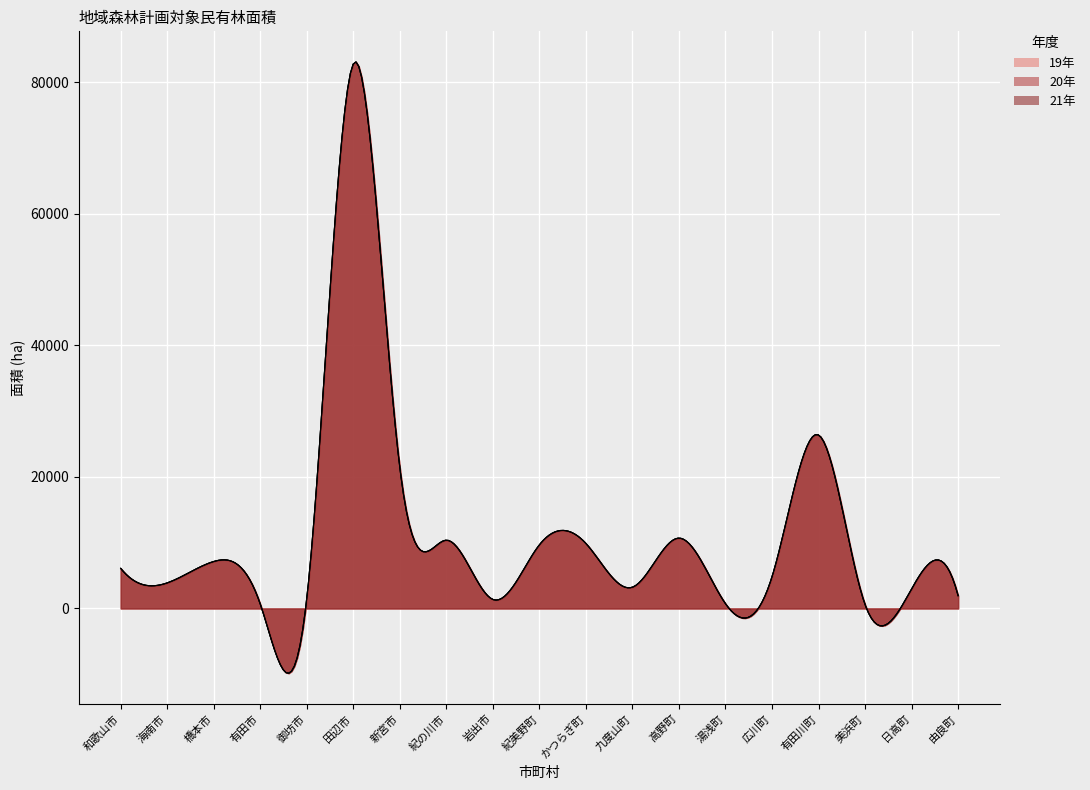

True or false: 19年 and 20年 cross at least once.

False